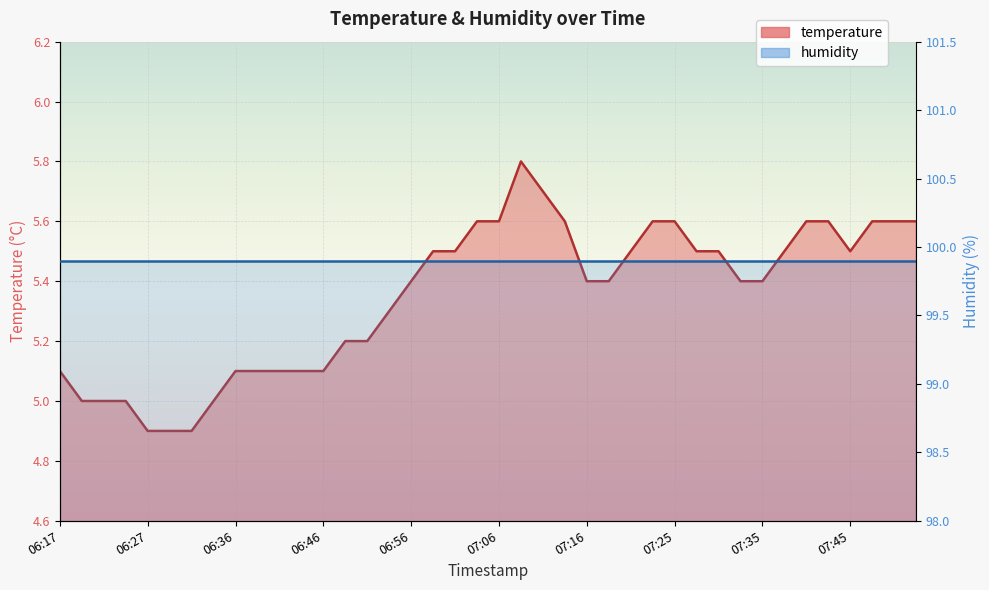

Reading right to left, list all the values displayed in this chart.

07:52=5.6	07:50=5.6	07:47=5.6	07:45=5.5	07:42=5.6	07:40=5.6	07:38=5.5	07:35=5.4	07:33=5.4	07:30=5.5	07:28=5.5	07:25=5.6	07:23=5.6	07:21=5.5	07:18=5.4	07:16=5.4	07:13=5.6	07:11=5.7	07:08=5.8	07:06=5.6	07:03=5.6	07:01=5.5	06:59=5.5	06:56=5.4	06:54=5.3	06:51=5.2	06:49=5.2	06:46=5.1	06:44=5.1	06:42=5.1	06:39=5.1	06:36=5.1	06:34=5.0	06:32=4.9	06:29=4.9	06:27=4.9	06:24=5.0	06:22=5.0	06:19=5.0	06:17=5.1